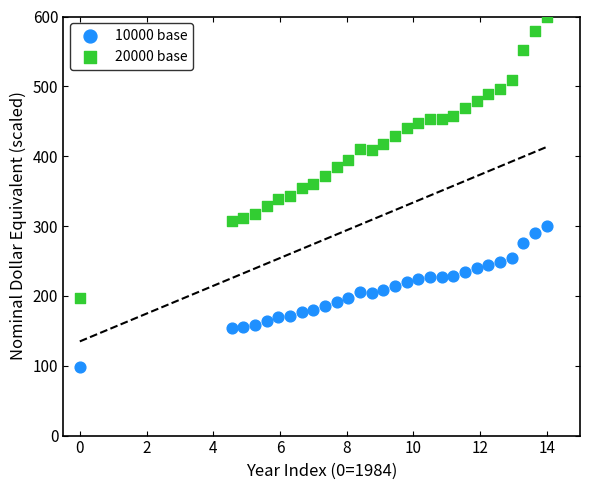

Across all data points, what is the range of X values (max minus min)?

14.0